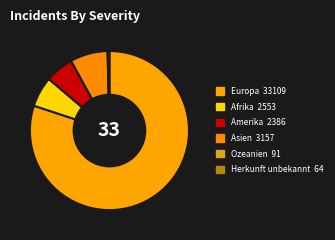

What percentage is the Afrika slice, to the nearest percent?

6%